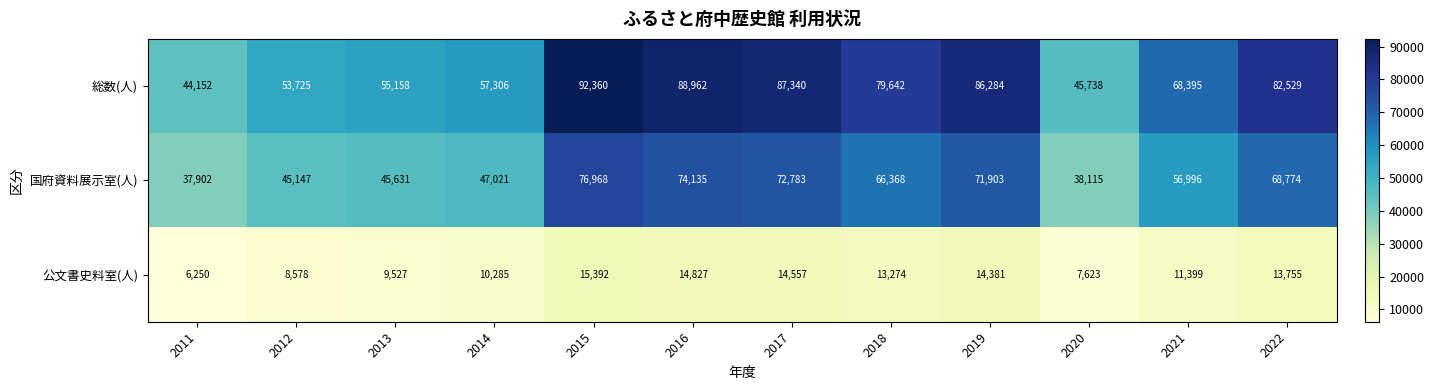

Count the number of data series in this chart.

3